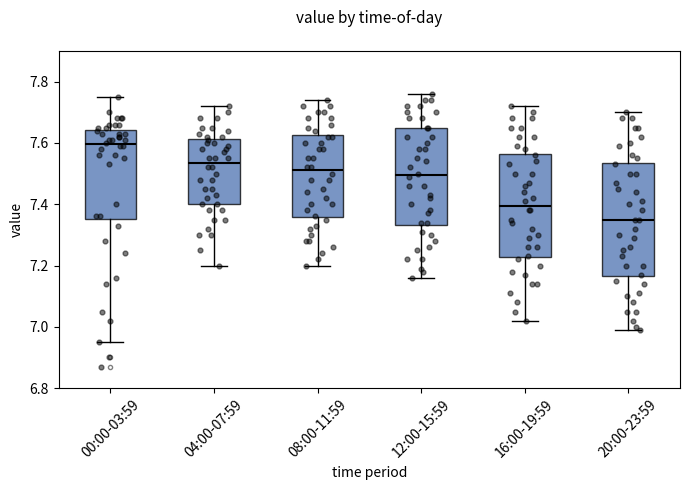

Reading left to right, read every box against the y-axis: the position of its median line, the range the box covers, and the ends of its whiskers. The values are not printed on the chart, so give them approximately, as read against the axis.

00:00-03:59: median 7.60, box 7.36 to 7.64, whiskers 6.96 to 7.76
04:00-07:59: median 7.54, box 7.40 to 7.62, whiskers 7.20 to 7.72
08:00-11:59: median 7.52, box 7.36 to 7.62, whiskers 7.20 to 7.74
12:00-15:59: median 7.50, box 7.34 to 7.66, whiskers 7.16 to 7.76
16:00-19:59: median 7.40, box 7.22 to 7.56, whiskers 7.02 to 7.72
20:00-23:59: median 7.36, box 7.16 to 7.54, whiskers 7.00 to 7.70